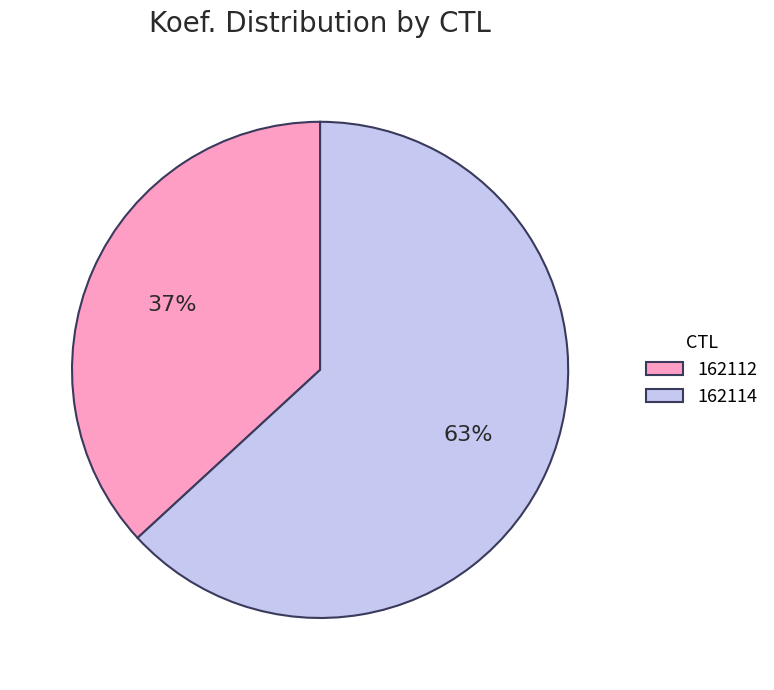

Is the sum of 162114 and 162112 greater than half?

Yes